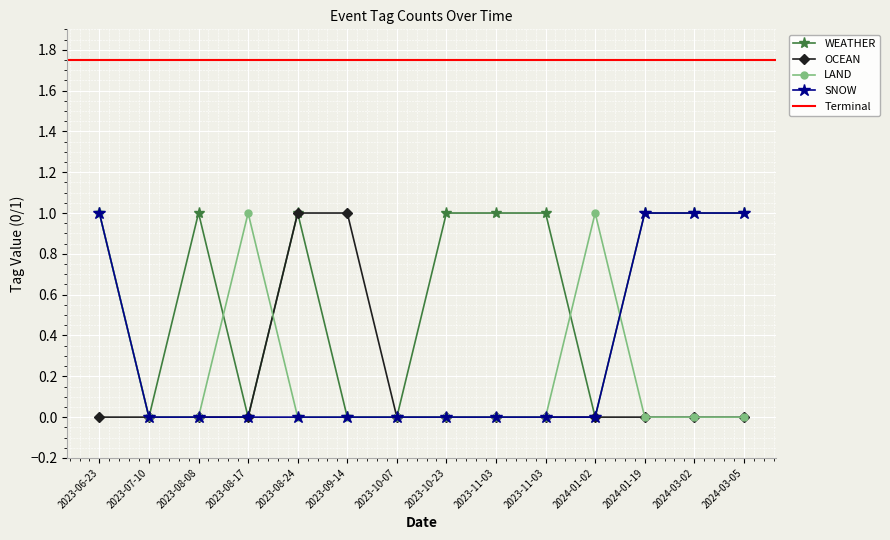

The WEATHER series shows 0 at 2023-09-14. True or false?

True